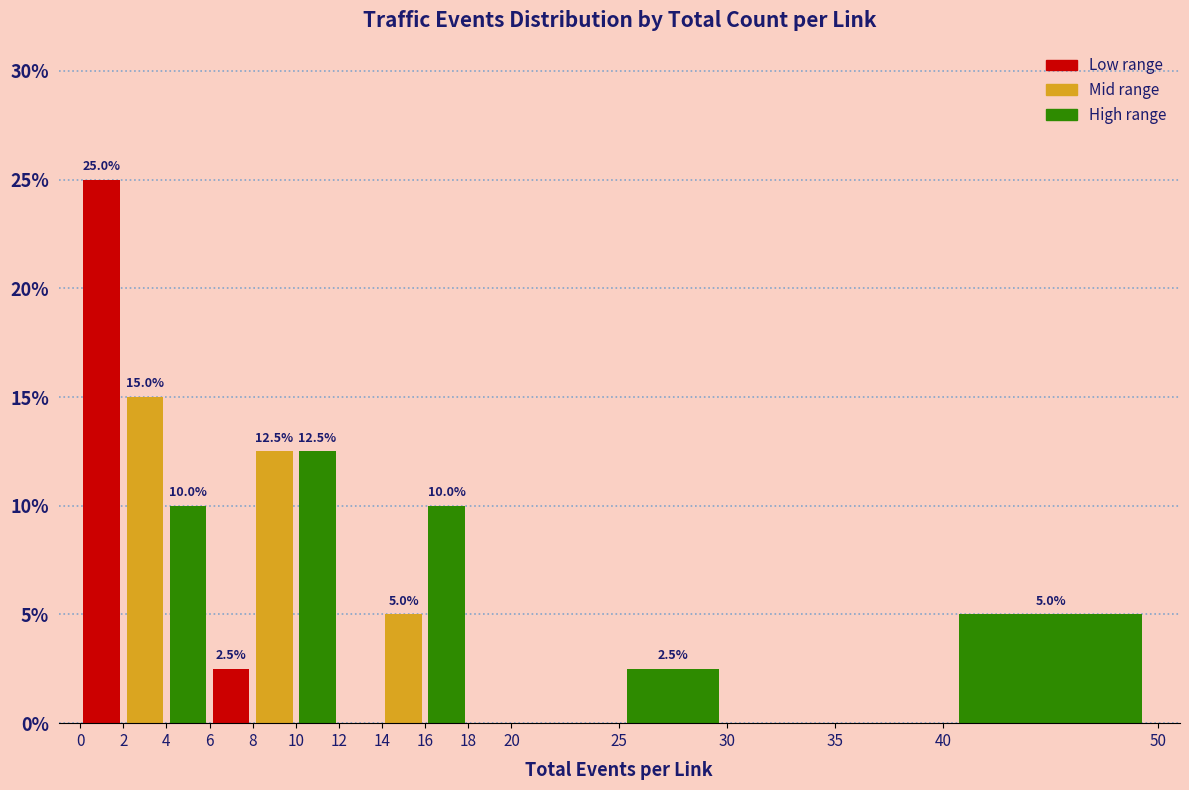

Which range on the x-axis has the tallest bar?

0 to 2